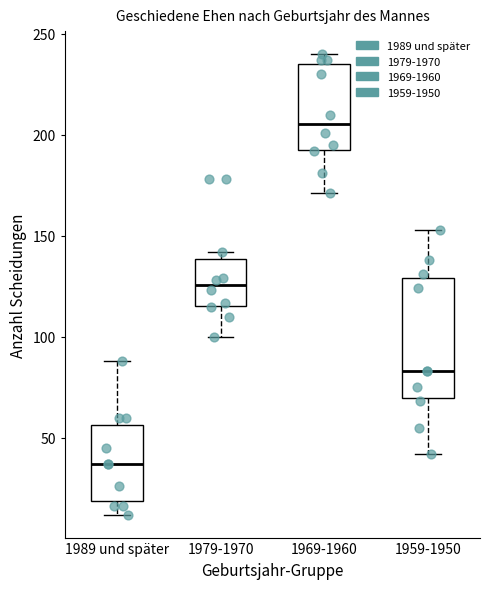

Reading left to right, transcribe this box plot: for each box, give where its median line is, the range the box spans, and where its two whiskers end, as read against the y-axis. The values are not printed on the chart, so give them approximately, as read against the axis.

1989 und später: median 35, box 20 to 55, whiskers 10 to 90
1979-1970: median 125, box 115 to 140, whiskers 100 to 140 (just above the box's upper edge)
1969-1960: median 205, box 195 to 235, whiskers 170 to 240
1959-1950: median 85, box 70 to 130, whiskers 40 to 155